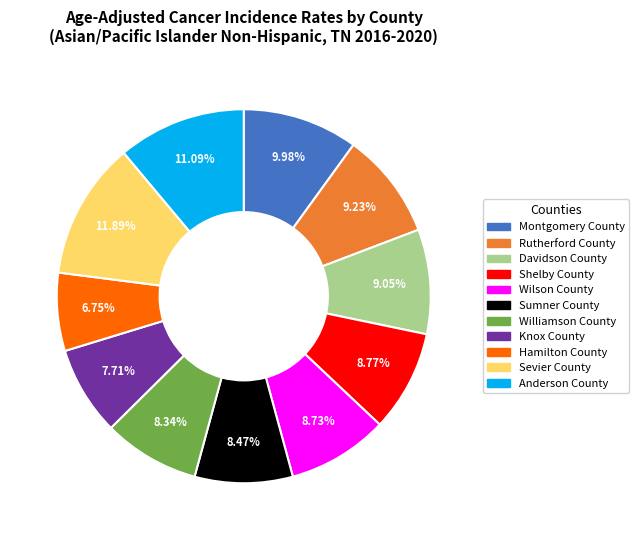

What percentage is NOT represented by Wilson County?

91.3%